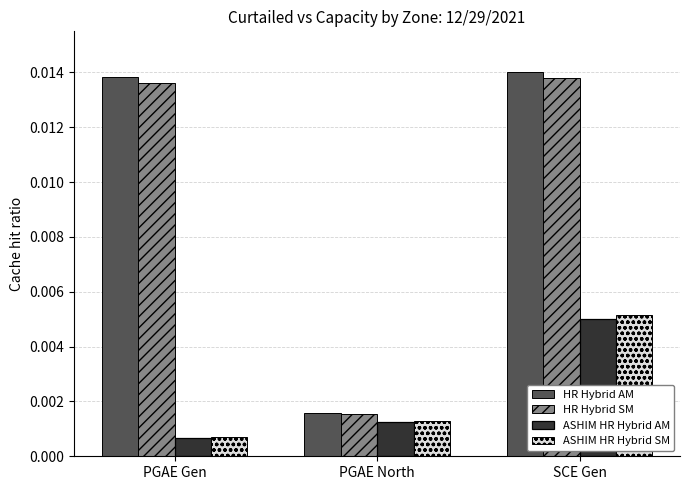

Between PGAE North and SCE Gen, which series saw the biggest shift?

HR Hybrid AM